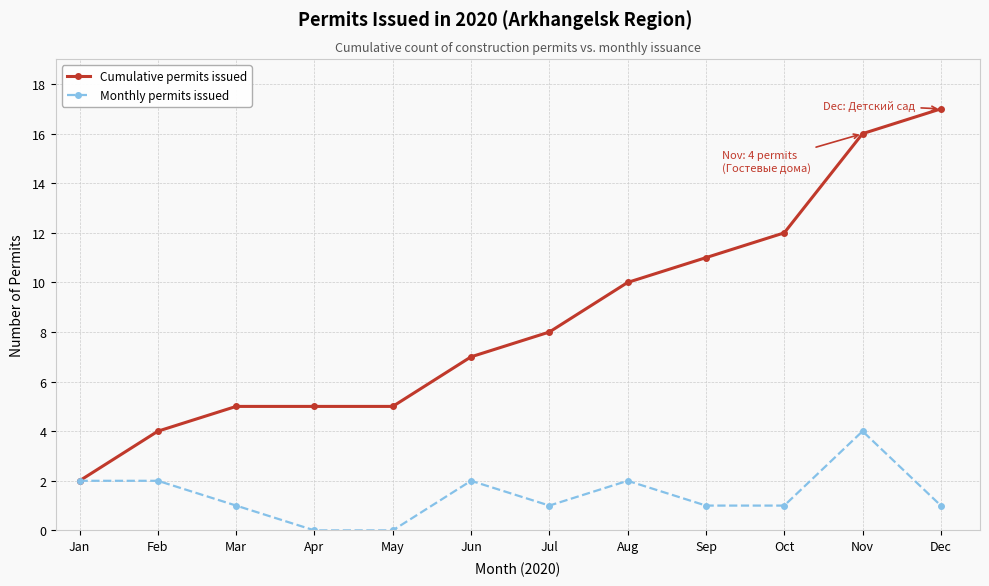

Does the chart have visible grid lines?

Yes